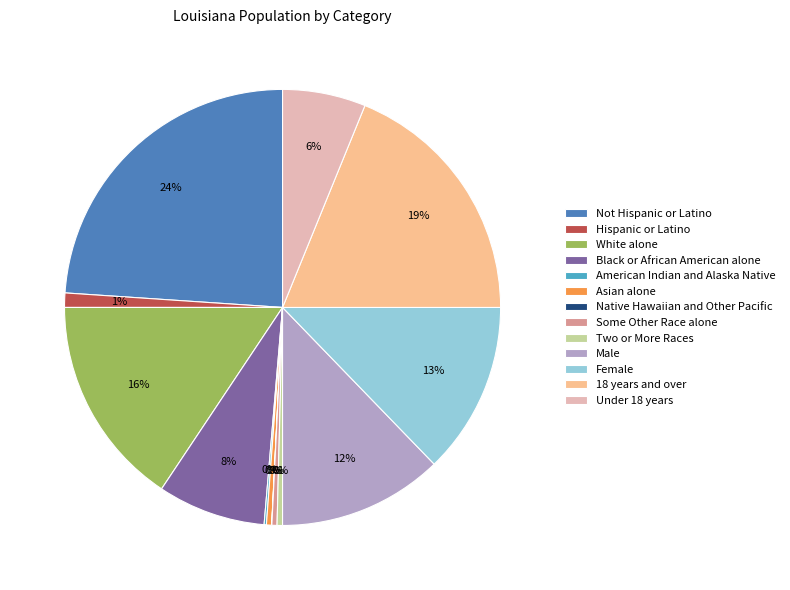

Is there any slice that represents more than half of the pie?

No